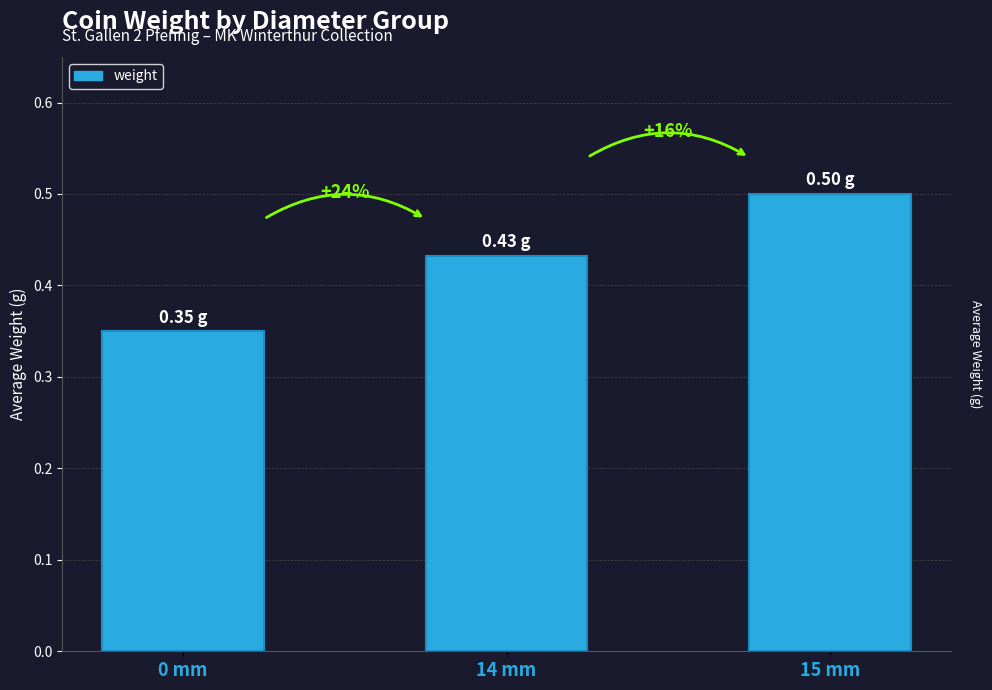

Does the chart contain any negative values?

No